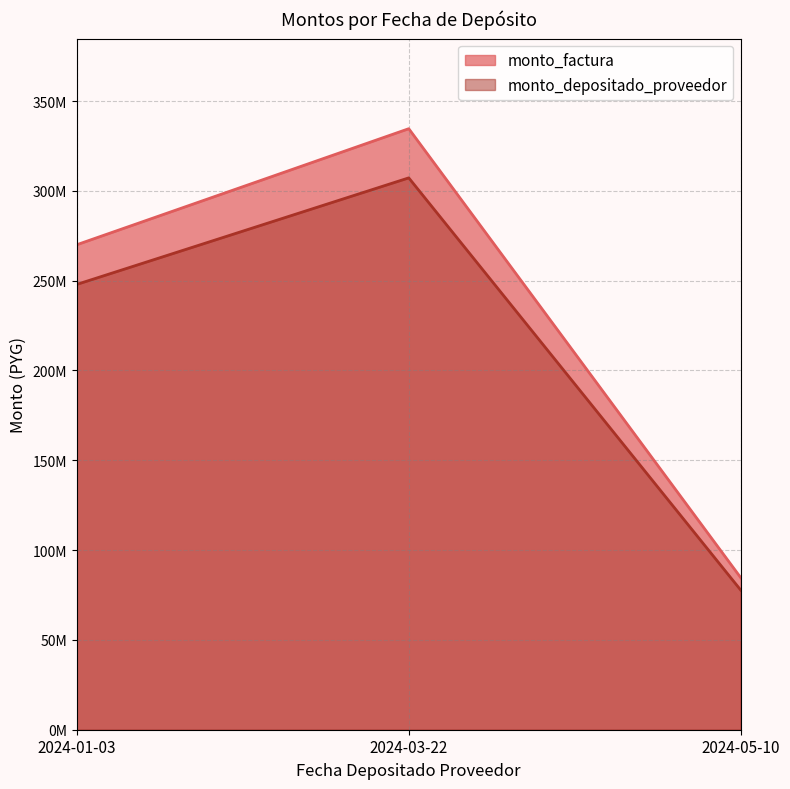

Which series changed the most between 2024-01-03 and 2024-05-10?

monto_factura